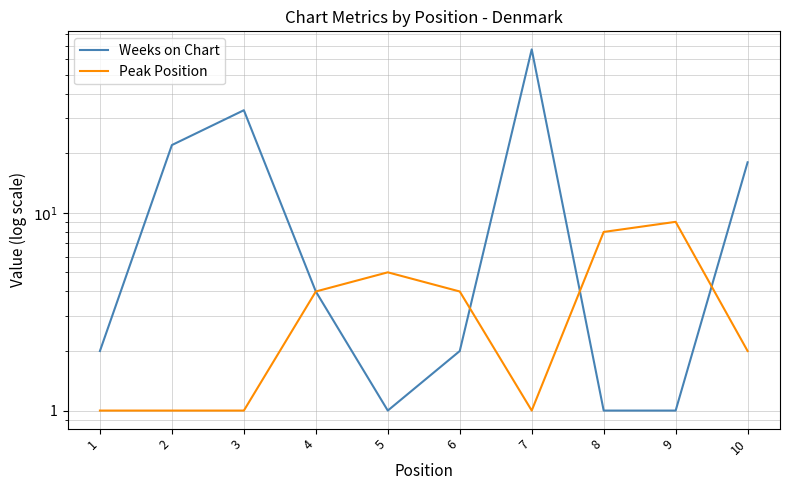

In Weeks on Chart, how many points are lower than both neighbors (excluding endpoints)?

1